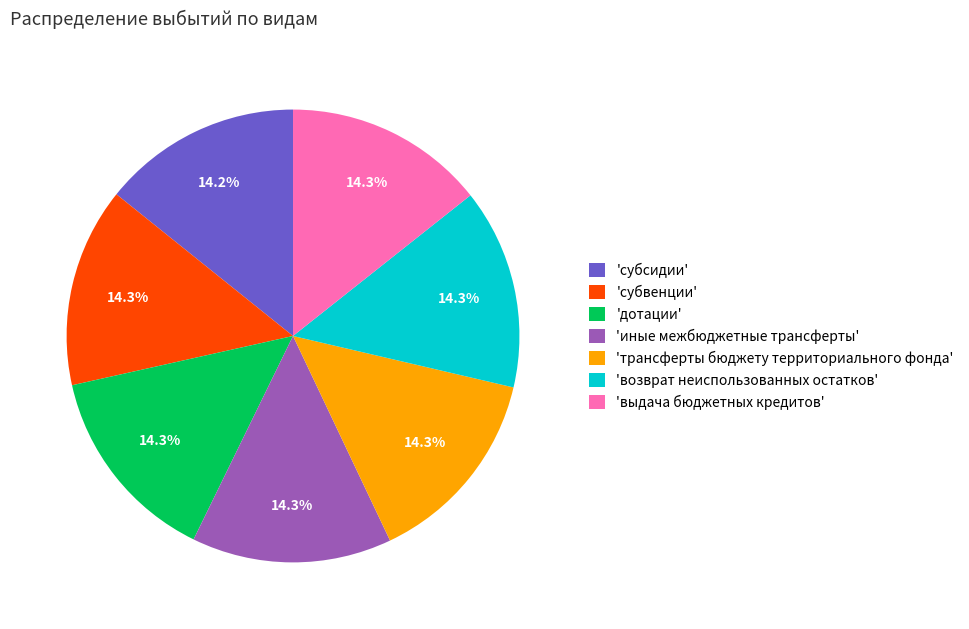

Approximately how many times larger is the value at 'трансферты бюджету территориального фонда' compared to 'дотации'?

1.0